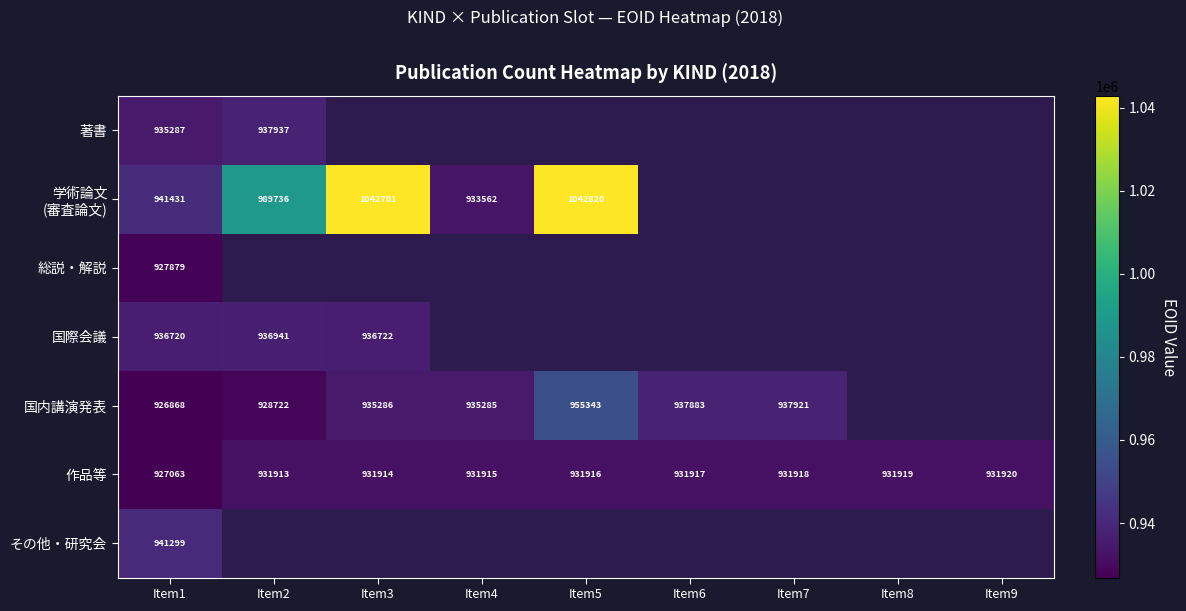

Read the 作品等 value at Item8, to the nearest 50.

931900